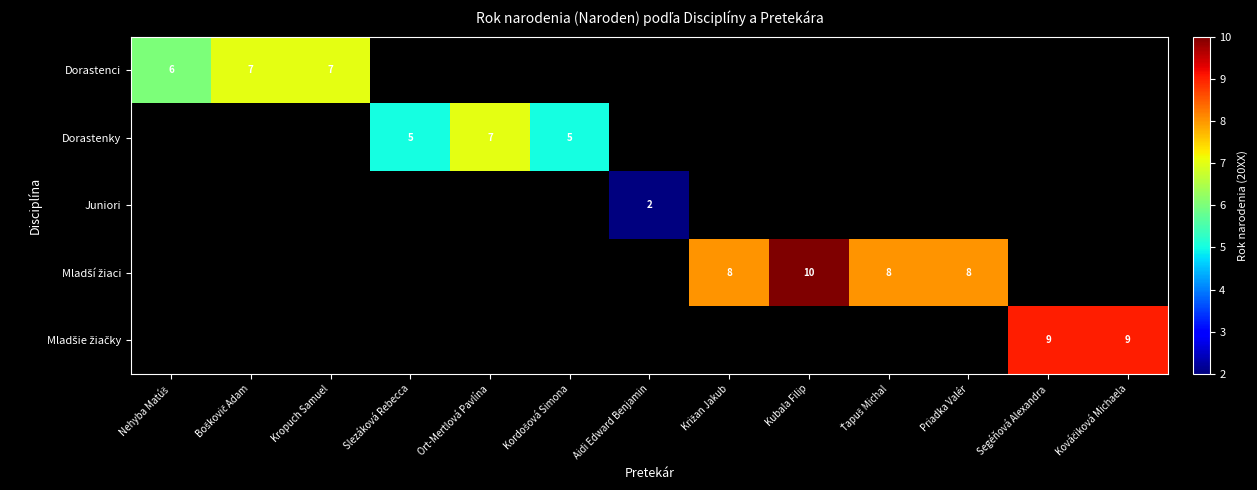

True or false: Dorastenky has a value of 5 at Slezáková Rebecca.

True